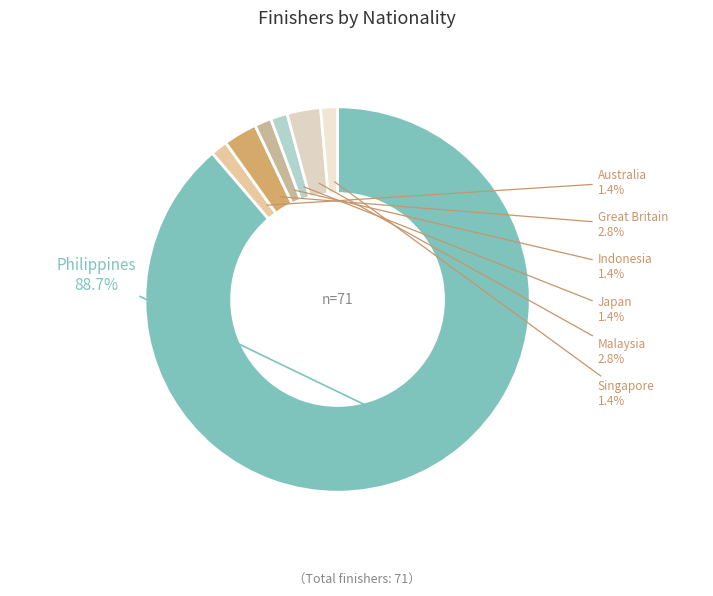

What percentage do Singapore and Malaysia together represent?

4.2%